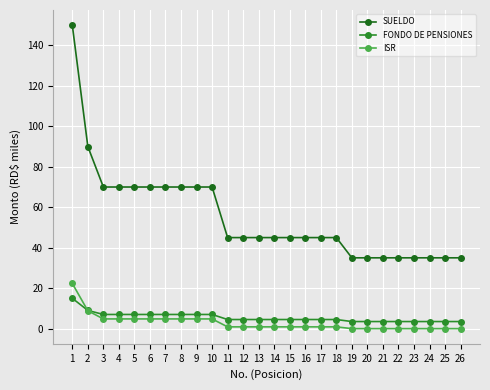

Reading right to left, transcribe all the data shown in this chart.

SUELDO: 26=35.0	25=35.0	24=35.0	23=35.0	22=35.0	21=35.0	20=35.0	19=35.0	18=45.0	17=45.0	16=45.0	15=45.0	14=45.0	13=45.0	12=45.0	11=45.0	10=70.0	9=70.0	8=70.0	7=70.0	6=70.0	5=70.0	4=70.0	3=70.0	2=90.0	1=150.0
FONDO DE PENSIONES: 26=3.5	25=3.5	24=3.5	23=3.5	22=3.5	21=3.5	20=3.5	19=3.5	18=4.5	17=4.5	16=4.5	15=4.5	14=4.5	13=4.5	12=4.5	11=4.5	10=7.0	9=7.0	8=7.0	7=7.0	6=7.0	5=7.0	4=7.0	3=7.0	2=9.0	1=15.0
ISR: 26=0.0	25=0.0	24=0.0	23=0.0	22=0.0	21=0.0	20=0.0	19=0.0	18=0.9	17=0.9	16=0.9	15=0.9	14=0.9	13=0.9	12=0.9	11=0.9	10=4.8	9=4.8	8=4.8	7=4.8	6=4.8	5=4.8	4=4.8	3=4.8	2=8.8	1=22.3